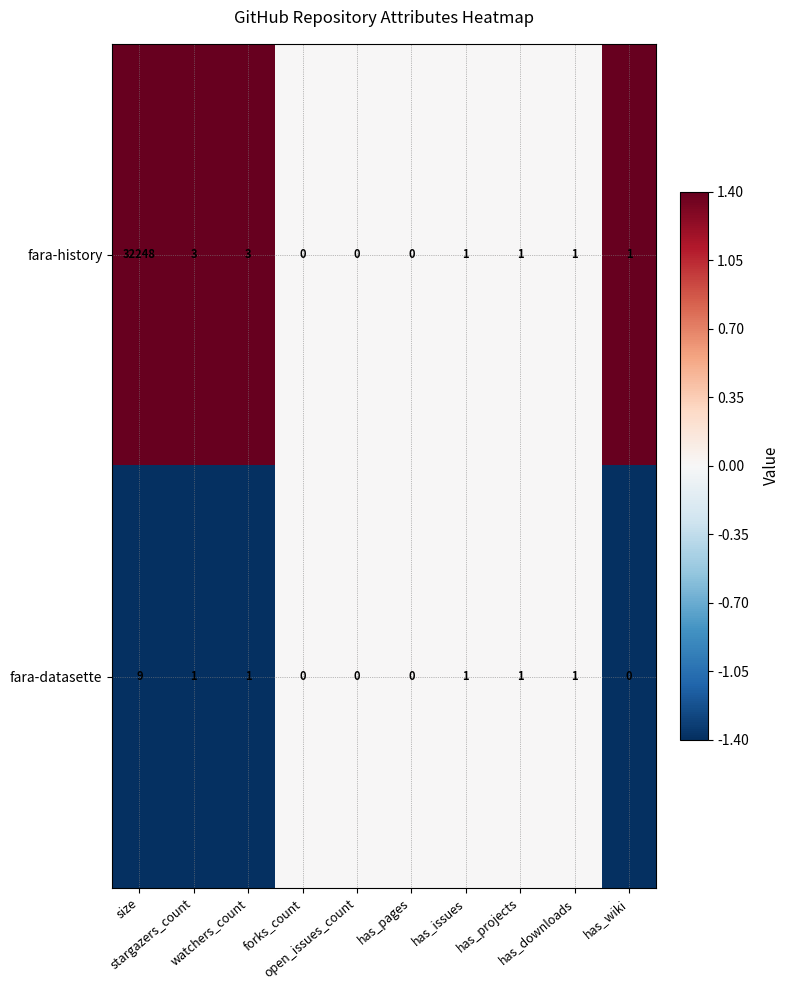

What is the maximum value for fara-datasette?

9